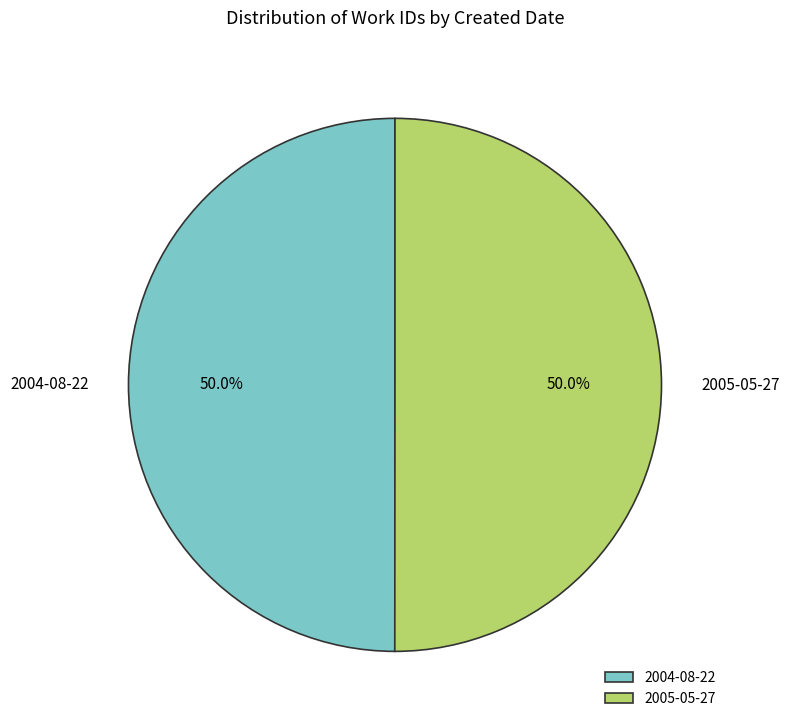

Is it true that 2004-08-22 is 50% of the pie?

True